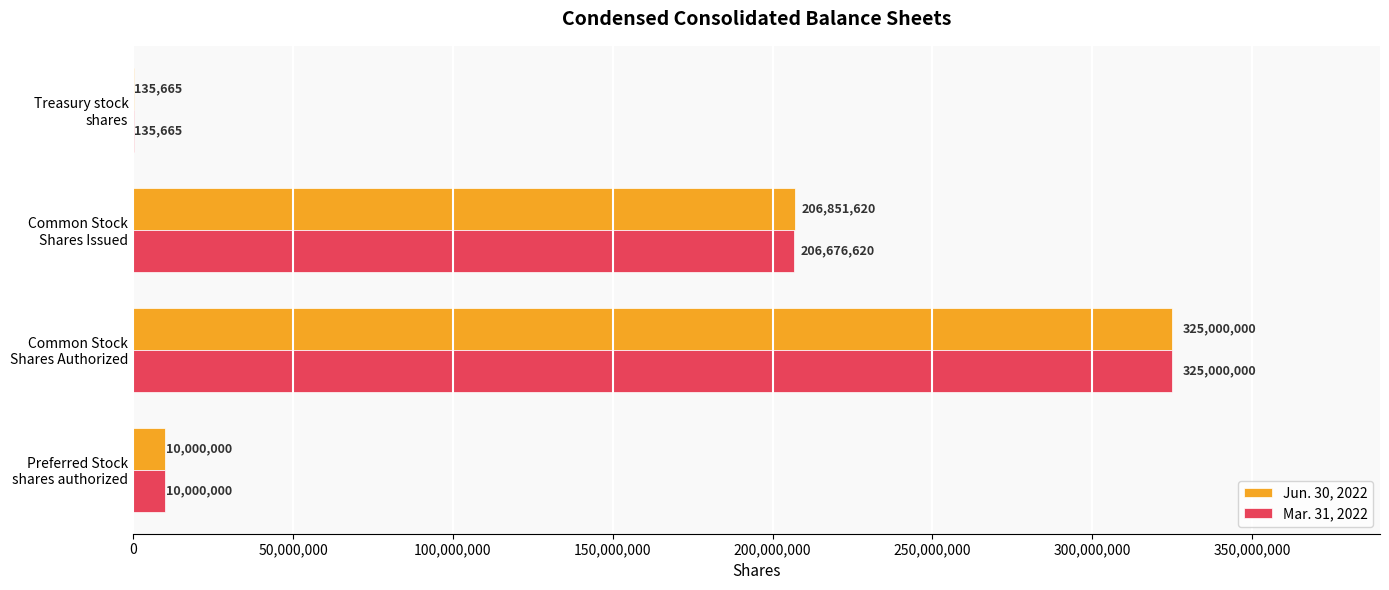

What is the sum of all Jun. 30, 2022 values?

541987285